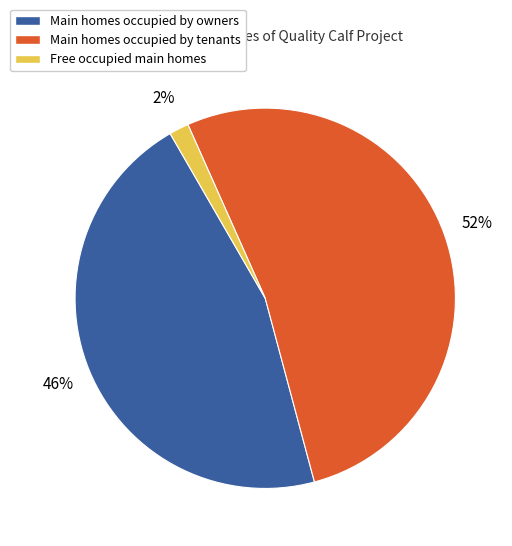

To the nearest percent, what is the combined percentage of Free occupied main homes and Main homes occupied by tenants?

54%